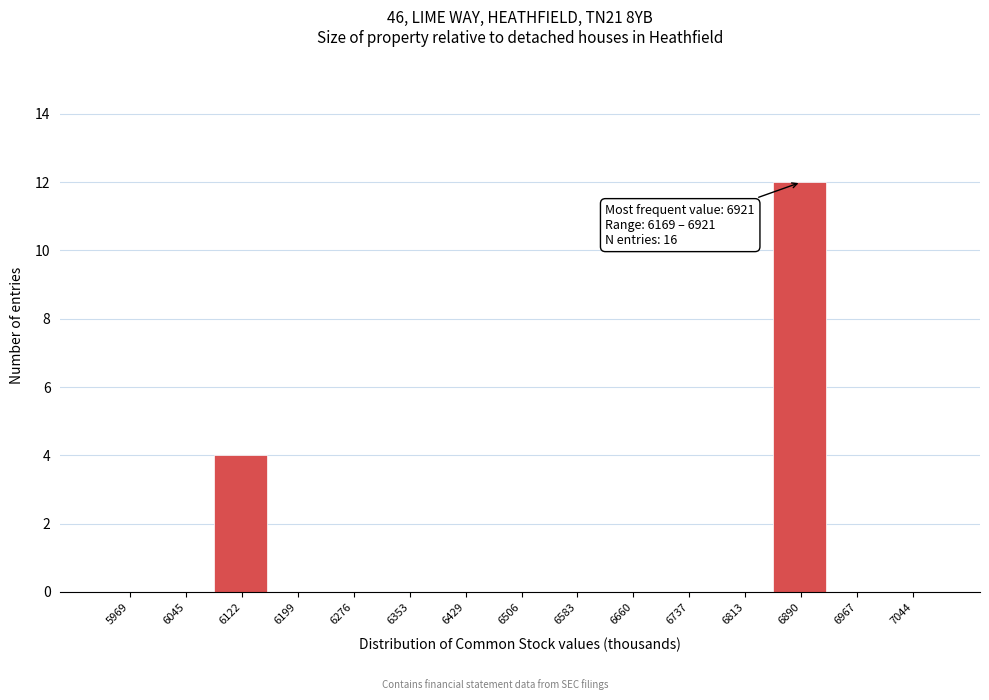

Reading right to left, list all the values displayed in this chart.

7044=0	6967=0	6890=12	6813=0	6737=0	6660=0	6583=0	6506=0	6429=0	6353=0	6276=0	6199=0	6122=4	6045=0	5969=0